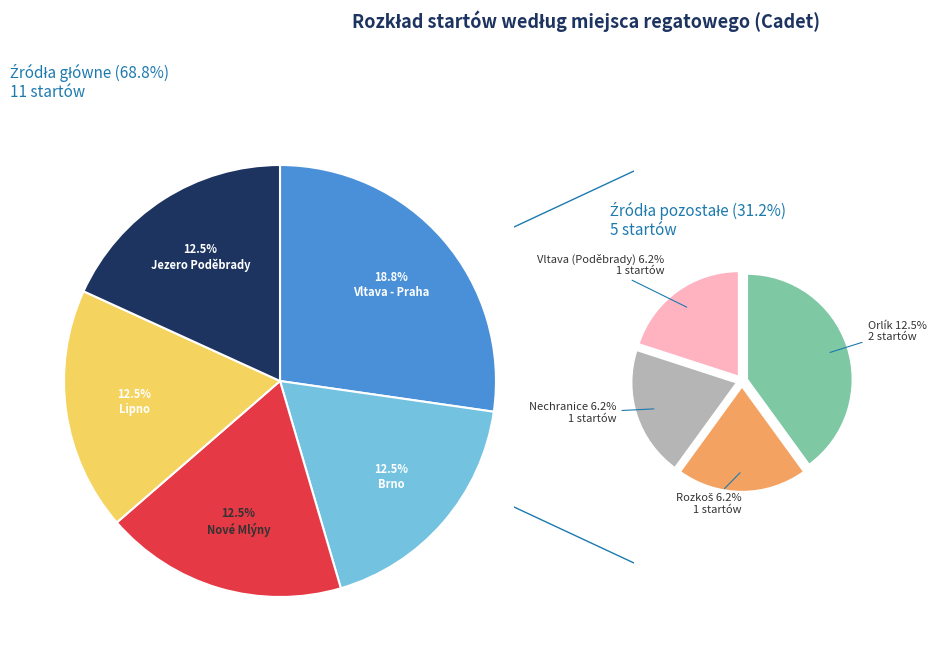

Combined, what portion of the pie is Brno and Jezero Poděbrady?

25.0%